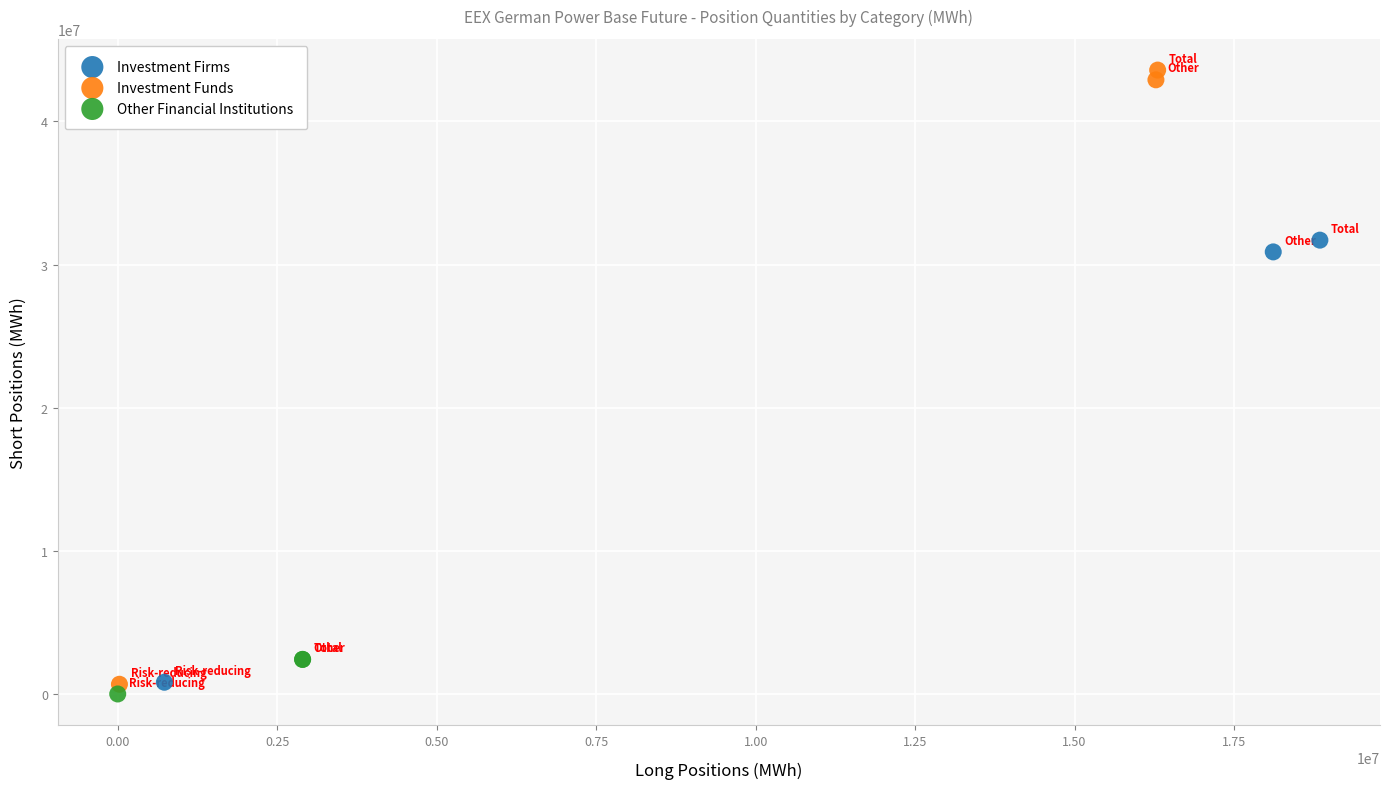

Which series reaches the maximum Y coordinate?

Investment Funds